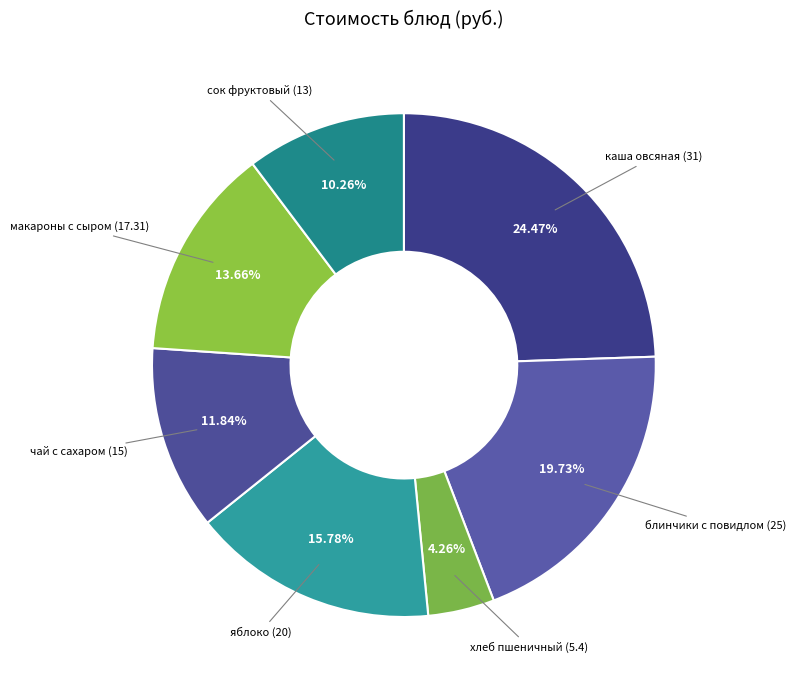

Which slice is the smallest?

хлеб пшеничный